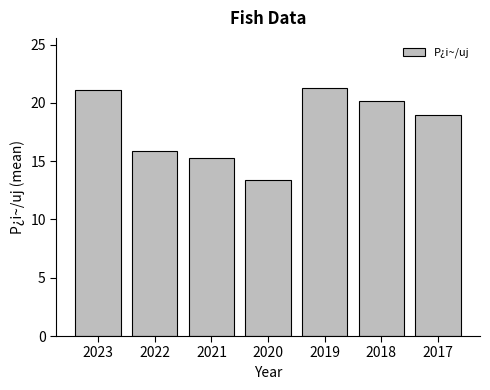

What is the sum of the values at 2019 and 2017?

40.3